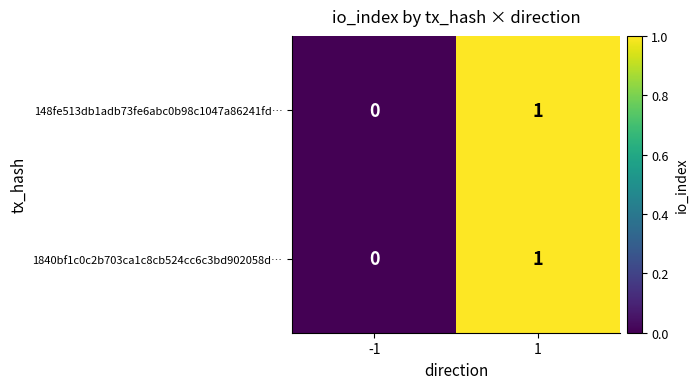

The 1840bf1c0c2b703ca1c8cb524cc6c3bd902058d… series shows -1 at -1. True or false?

False